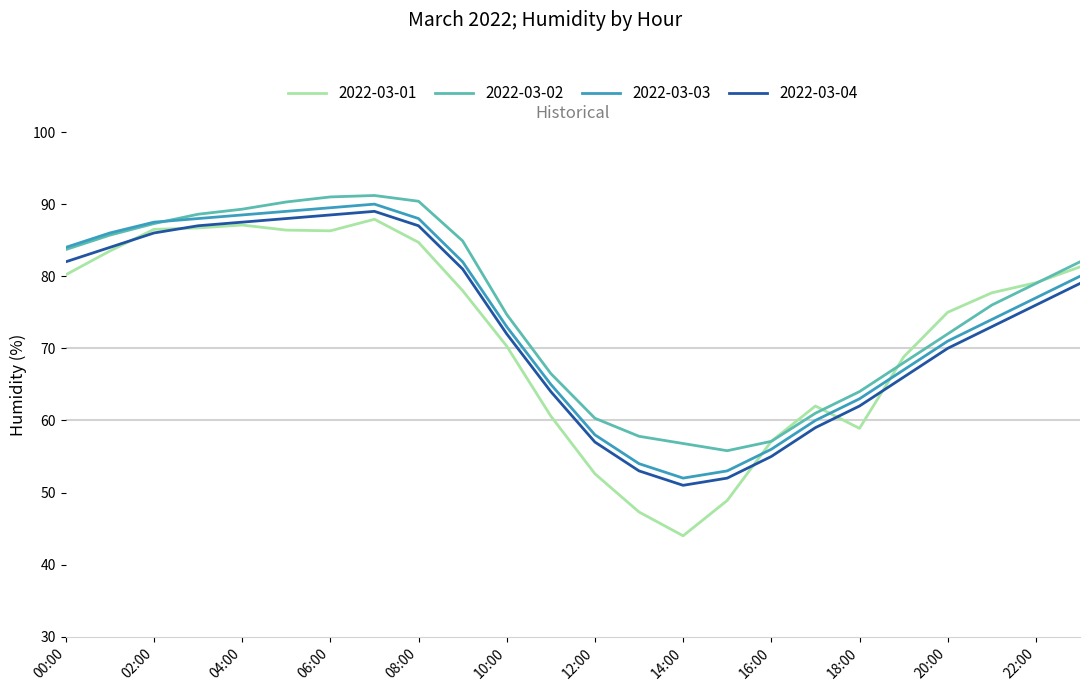

List the series in order of their overall mean, lowest first.

2022-03-01, 2022-03-04, 2022-03-03, 2022-03-02